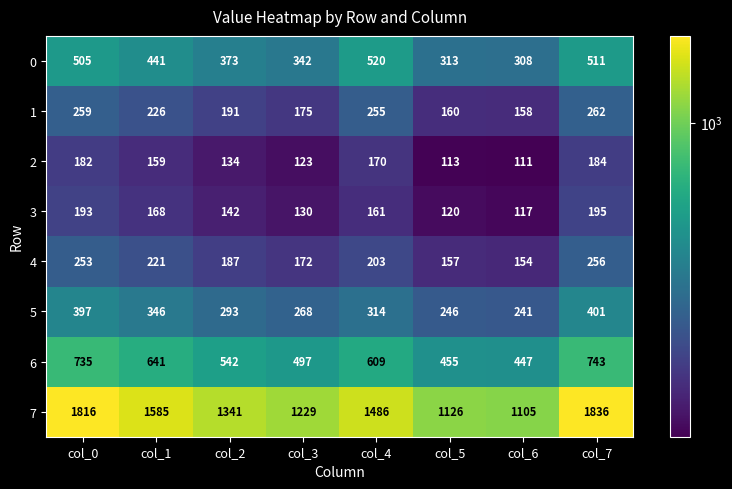

Is it true that 7 equals 2090 at col_4?

False